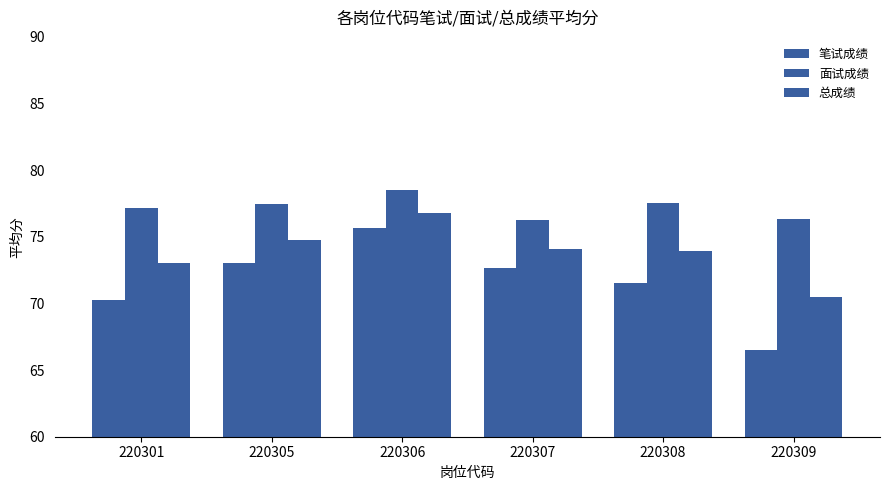

What is the value of the 总成绩 bar at the 2nd from the left?

74.8